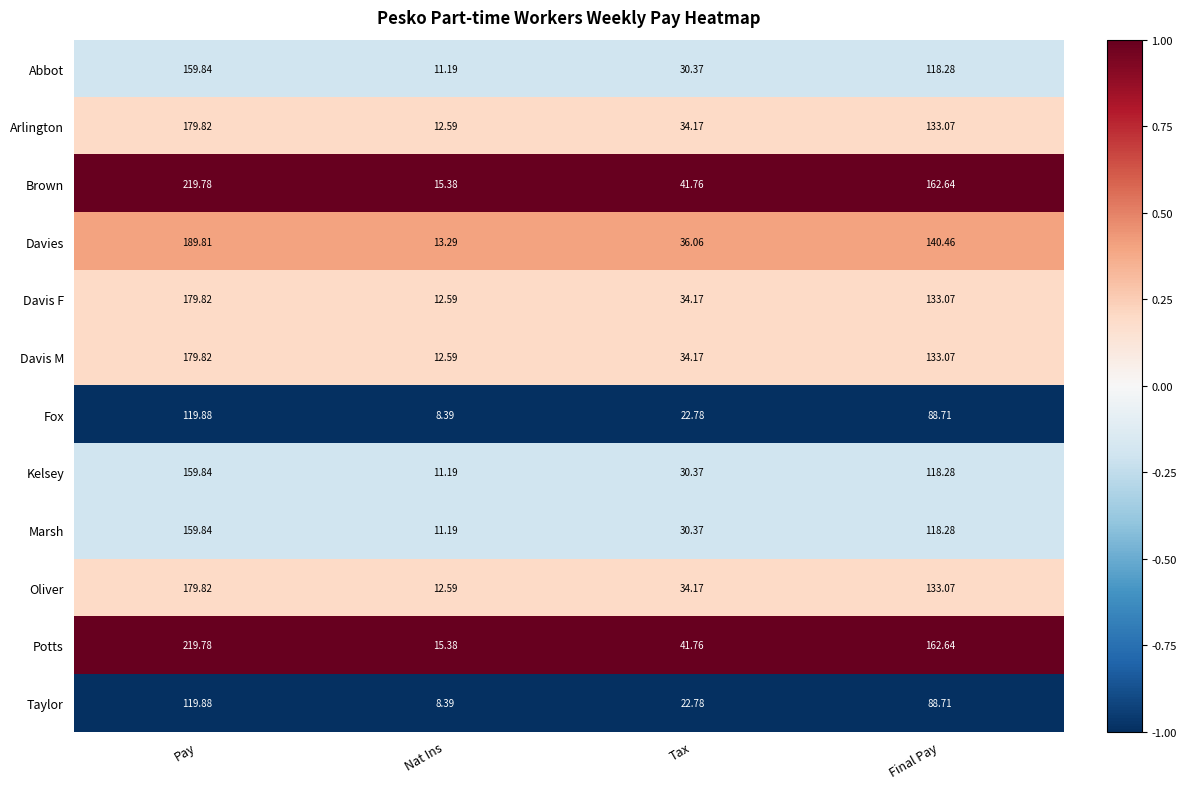

Is the value of Davis F at Nat Ins greater than the value of Davies at Nat Ins?

No